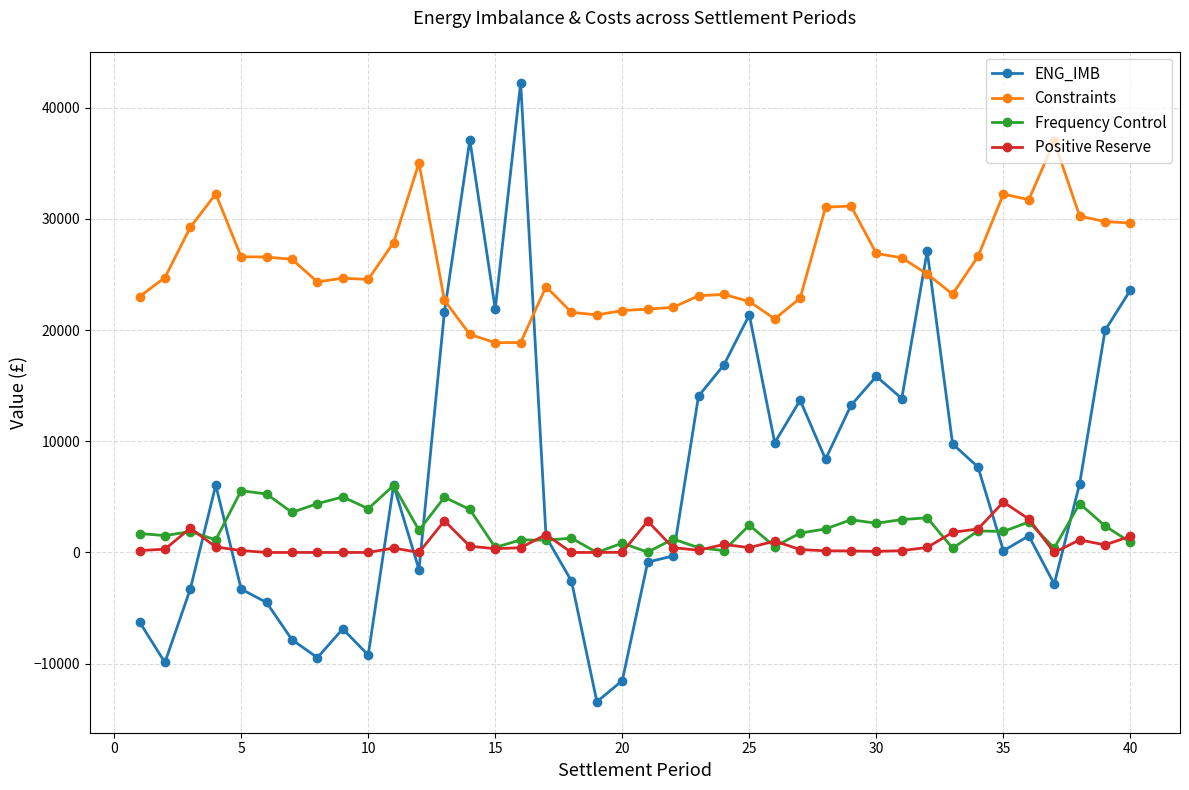

Which series has the widest spread of values?

ENG_IMB